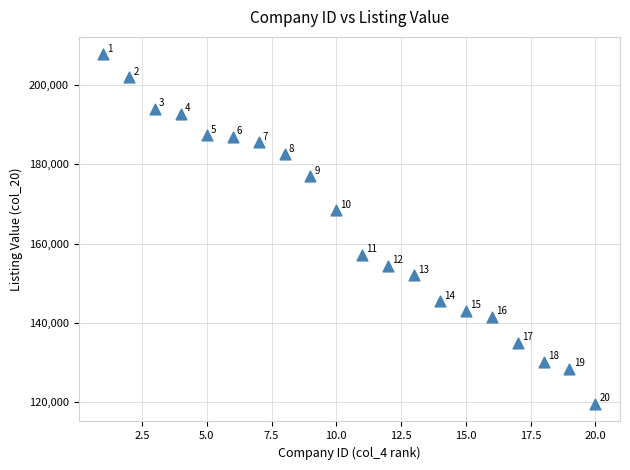

What Y value in the scatter plot is closest to 163625?

168389